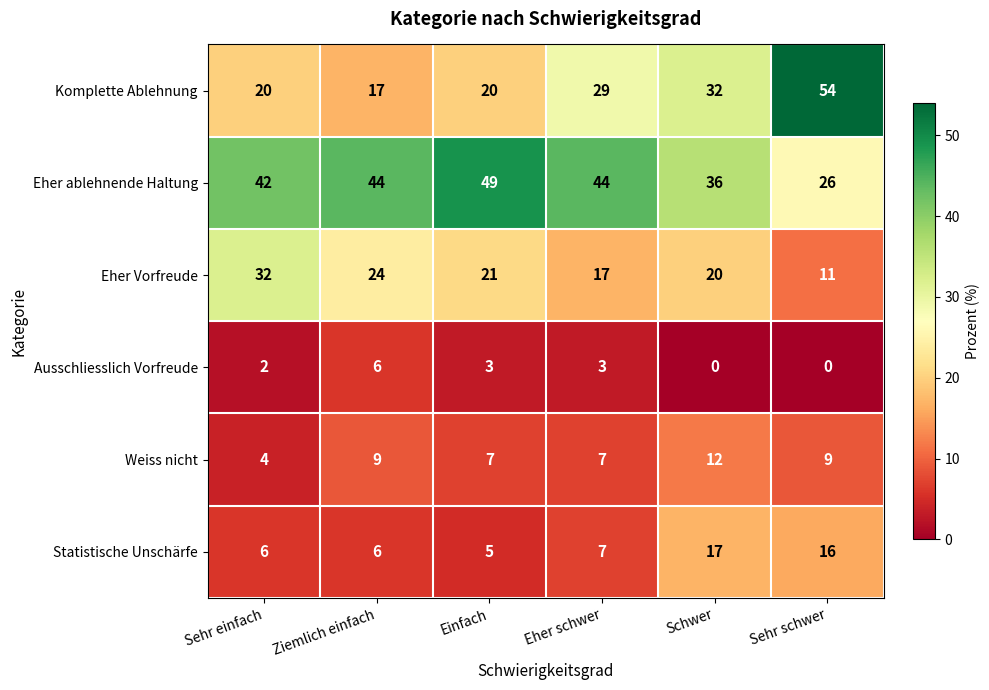

At which label is Komplette Ablehnung closest to 35?

Schwer